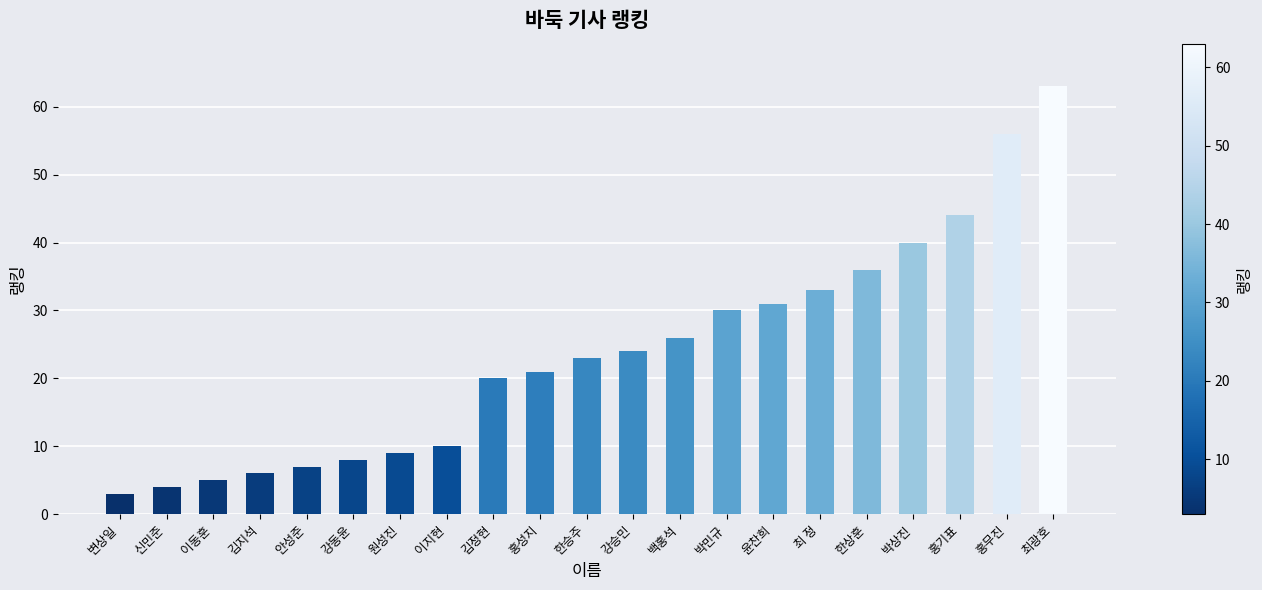

What is the change in value from 안성준 to 백홍석?

+19